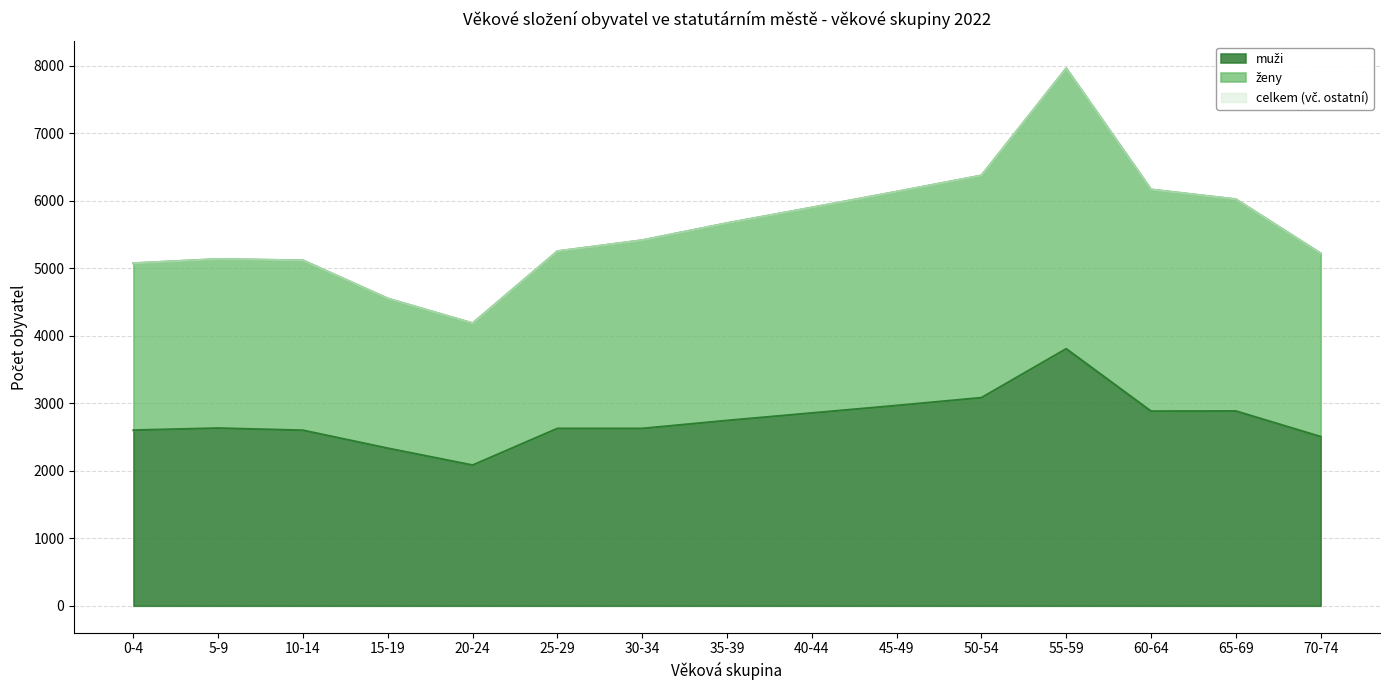

Which has a higher value, 65-69 or 10-14?

65-69